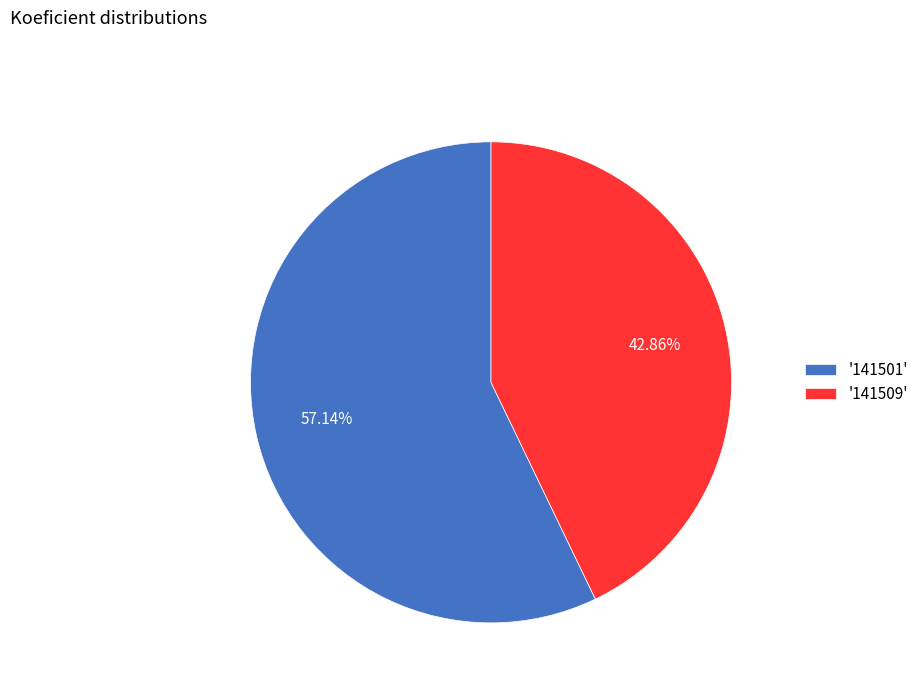

Count the number of slices in the pie.

2